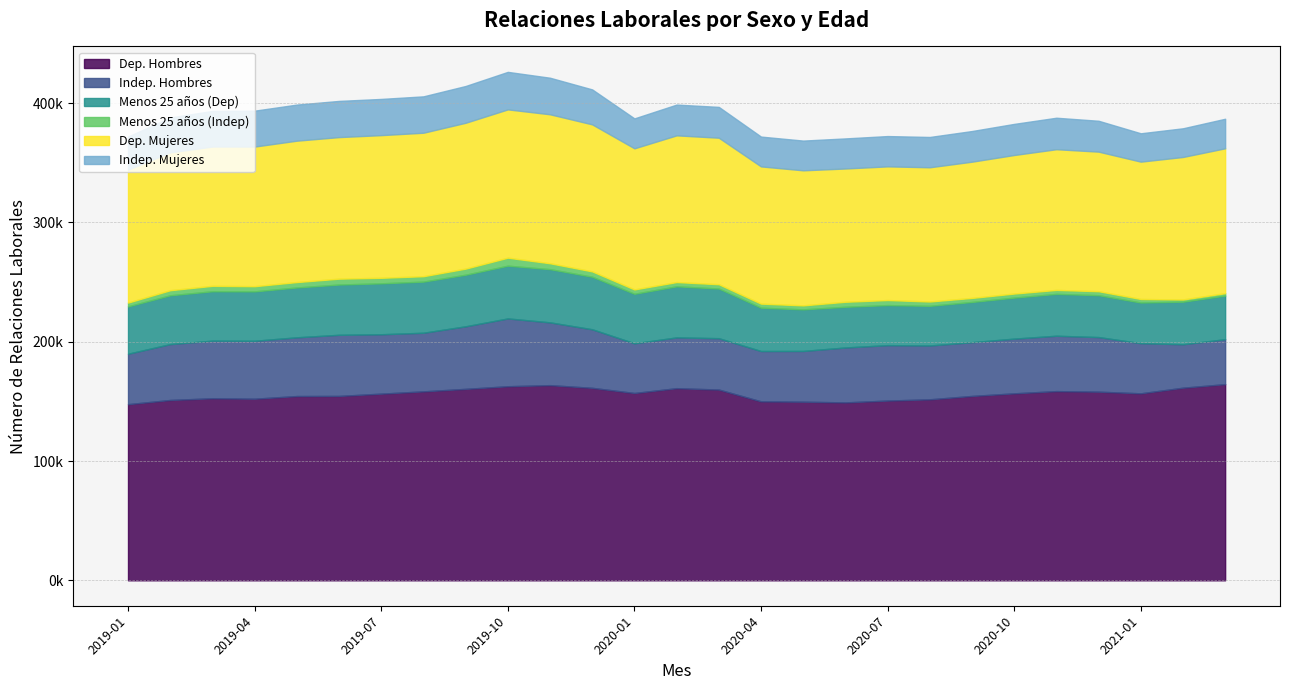

Which has a higher value, 2019-08 or 2020-09?

2019-08